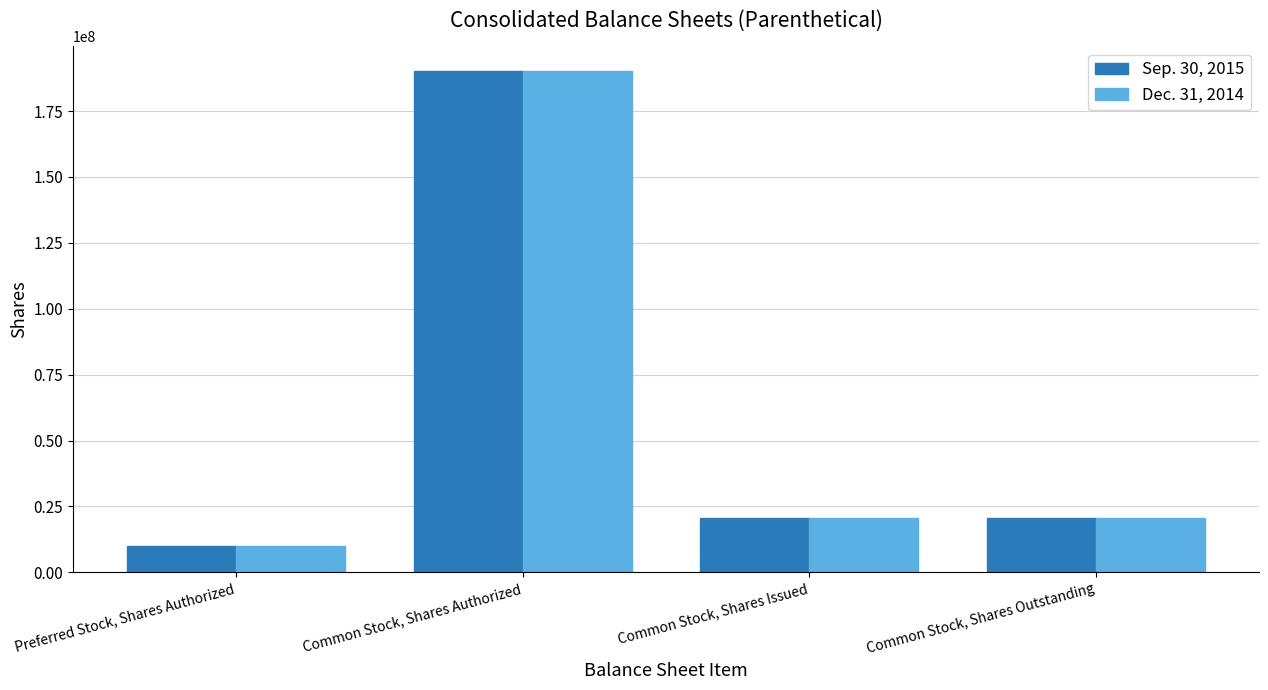

Is it true that Dec. 31, 2014 equals 20453500 at Common Stock, Shares Issued?

True